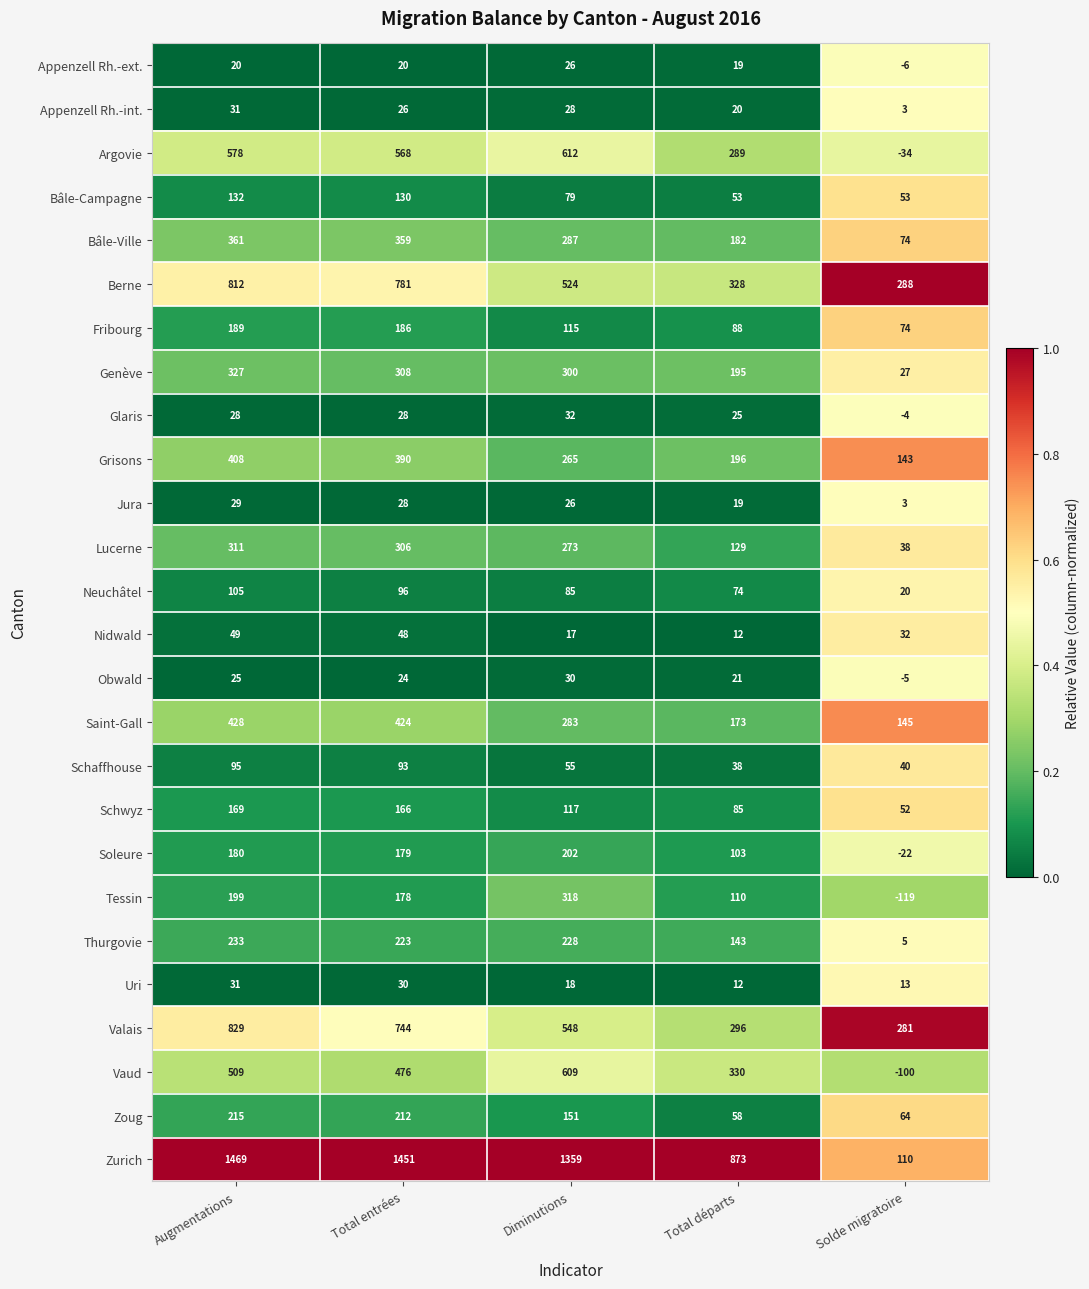

Where does the Neuchâtel series first go above 85?

Augmentations